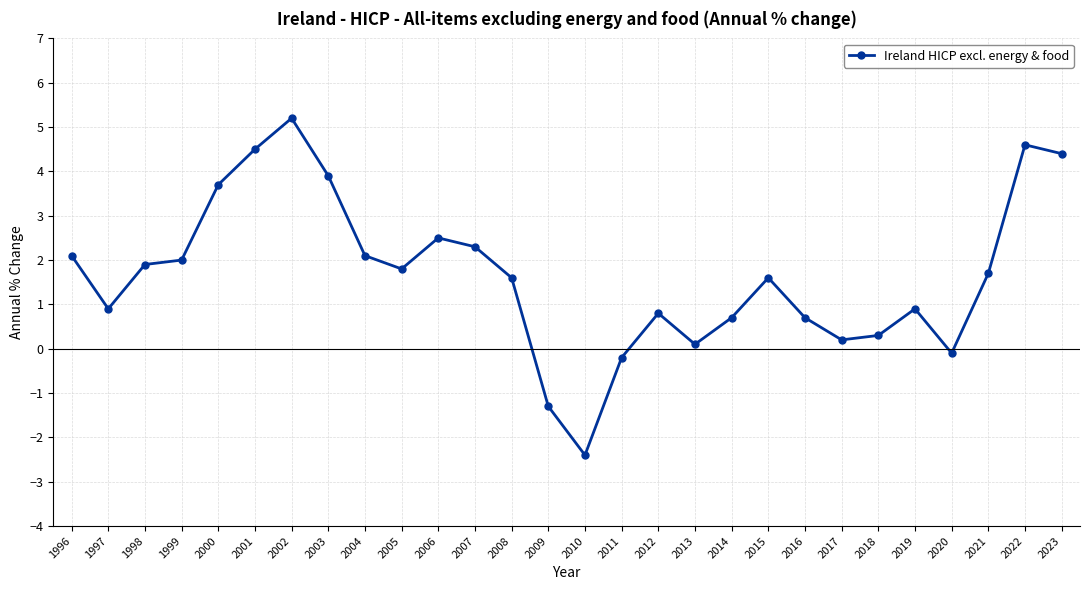

At which category does the data reach its first local peak?

2002